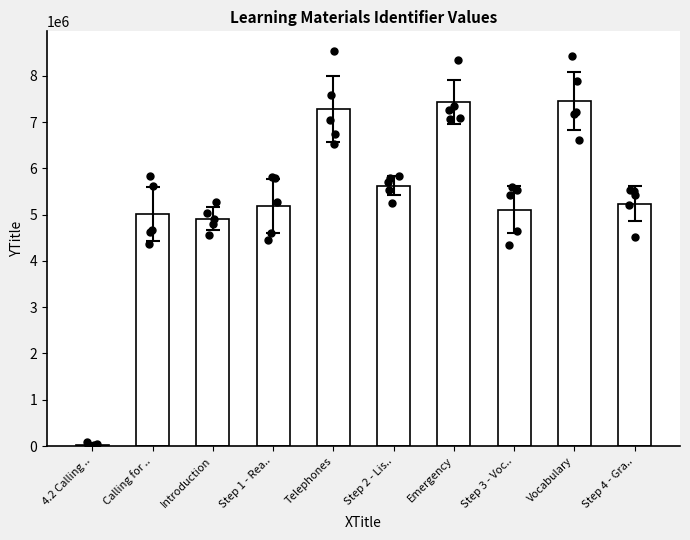

Between Vocabulary and Step 3 - Vocabulary, which is larger?

Vocabulary